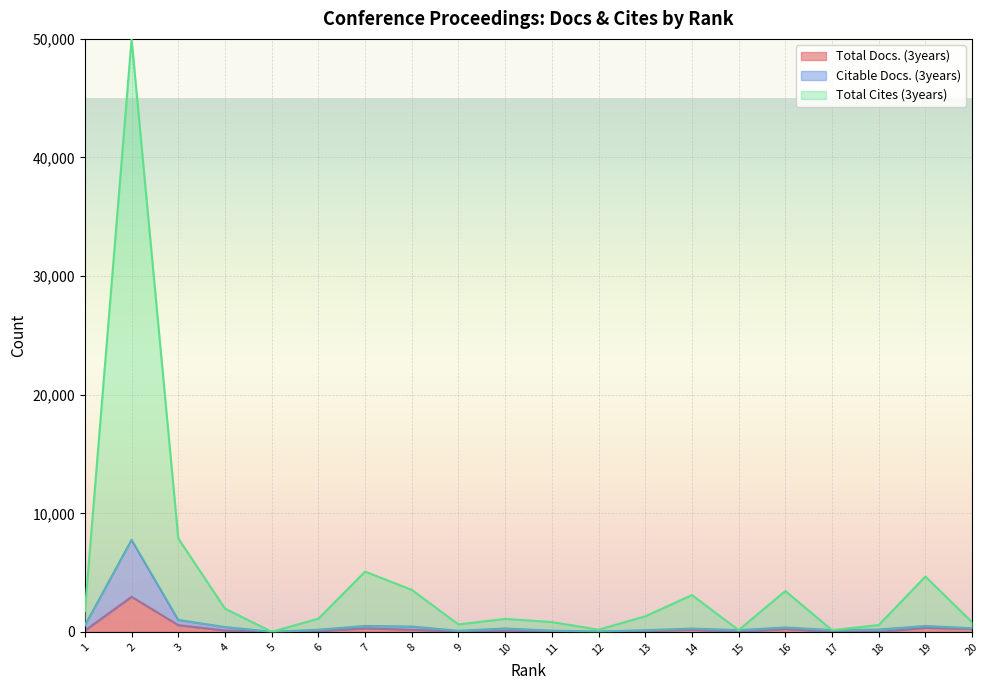

Rank the series at 17 from lowest to highest value.

Total Docs. (3years), Citable Docs. (3years), Total Cites (3years)